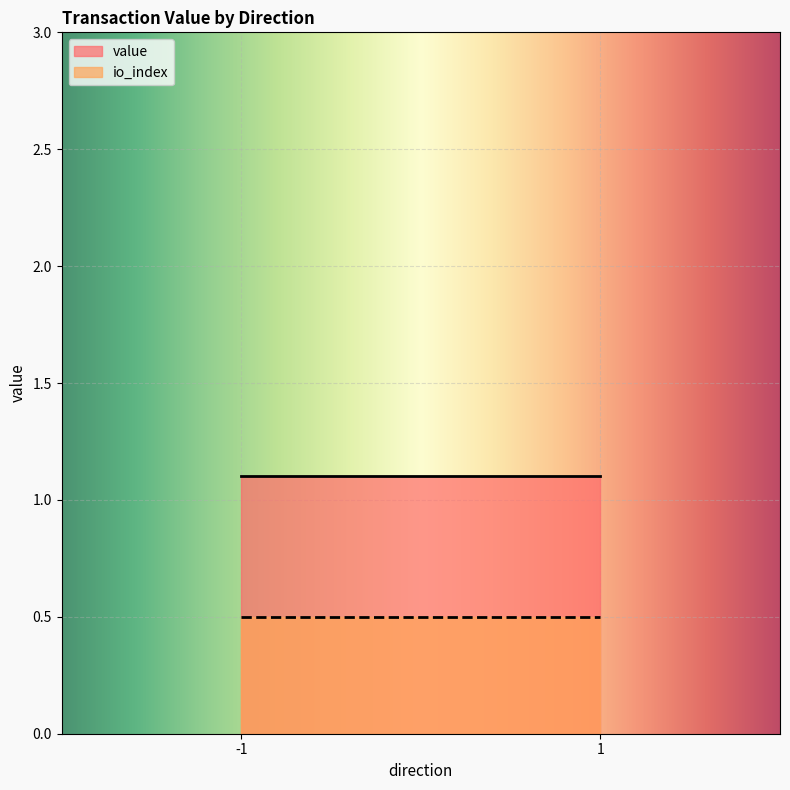

What is the greatest value displayed?

1.1